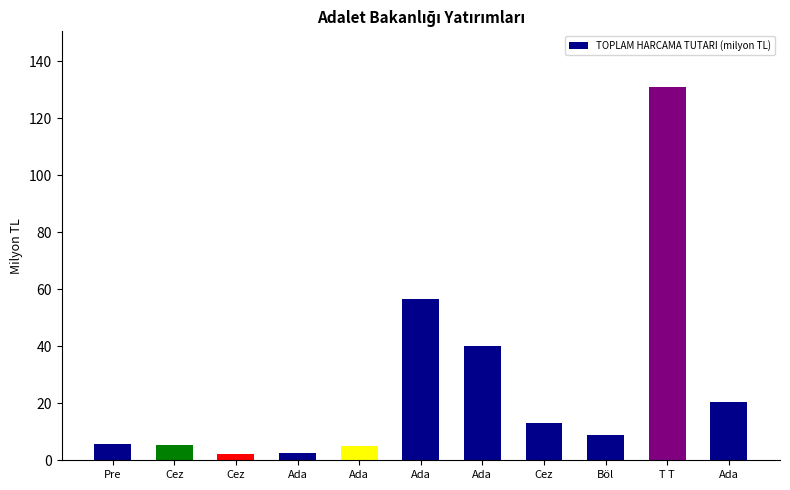

At which label does the data first exceed 8?

Ada